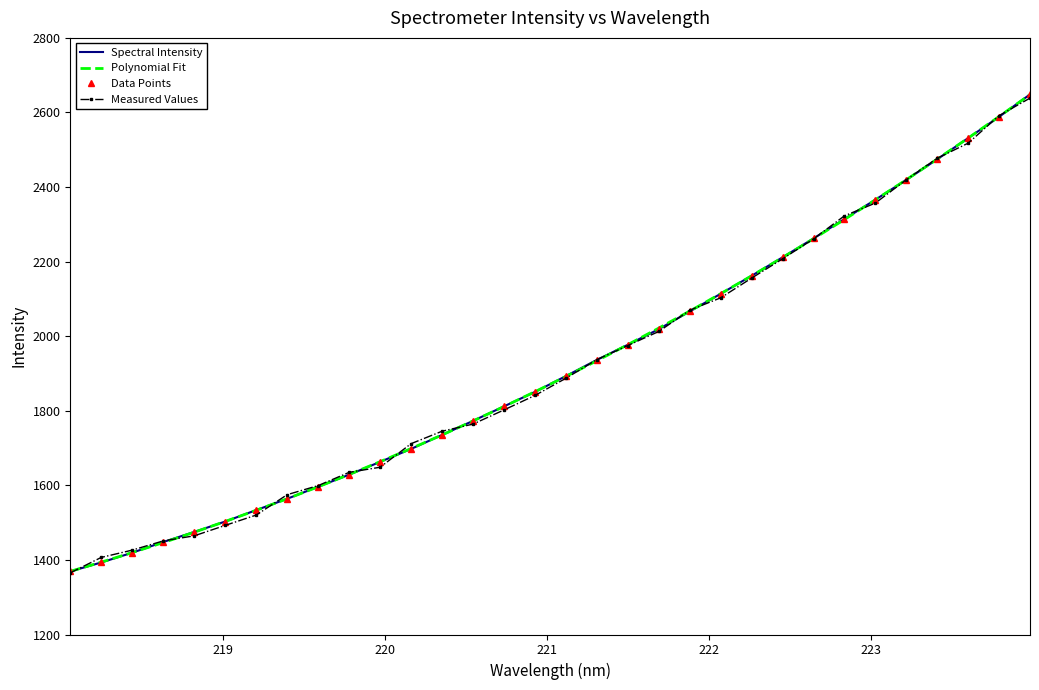

How many intersections are there between Measured Values and Data Points?

16